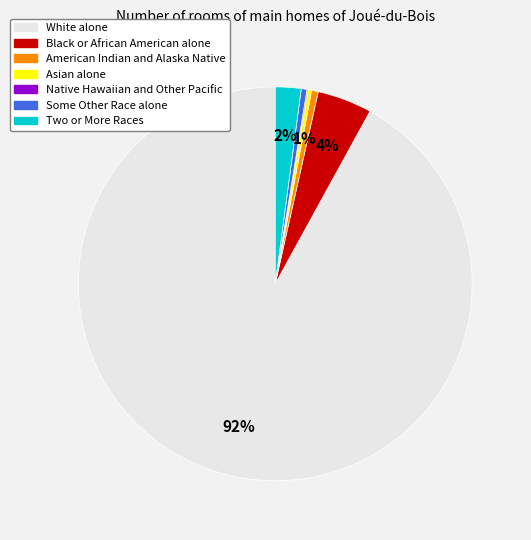

Combined, do White alone and Asian alone account for over 50%?

Yes